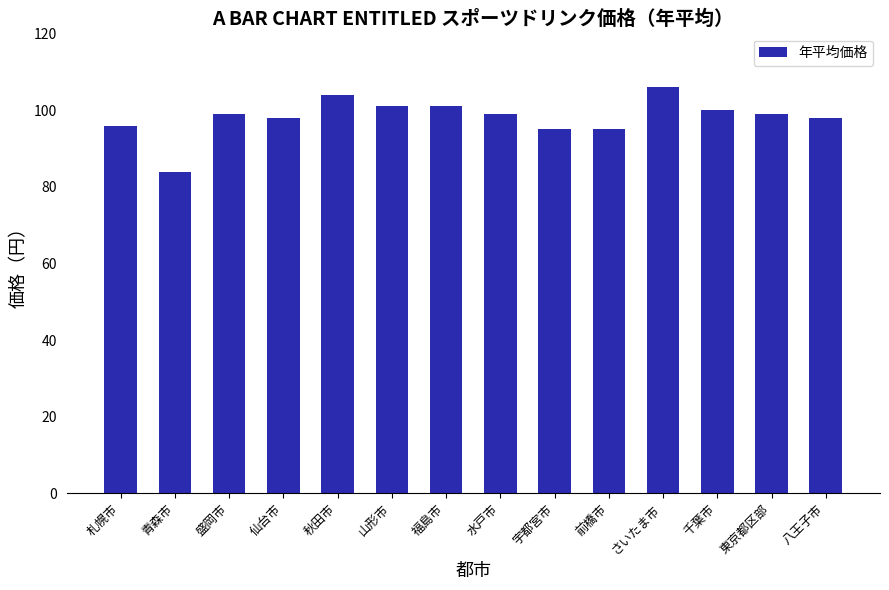

What is the value of the 14th bar from the left?

98